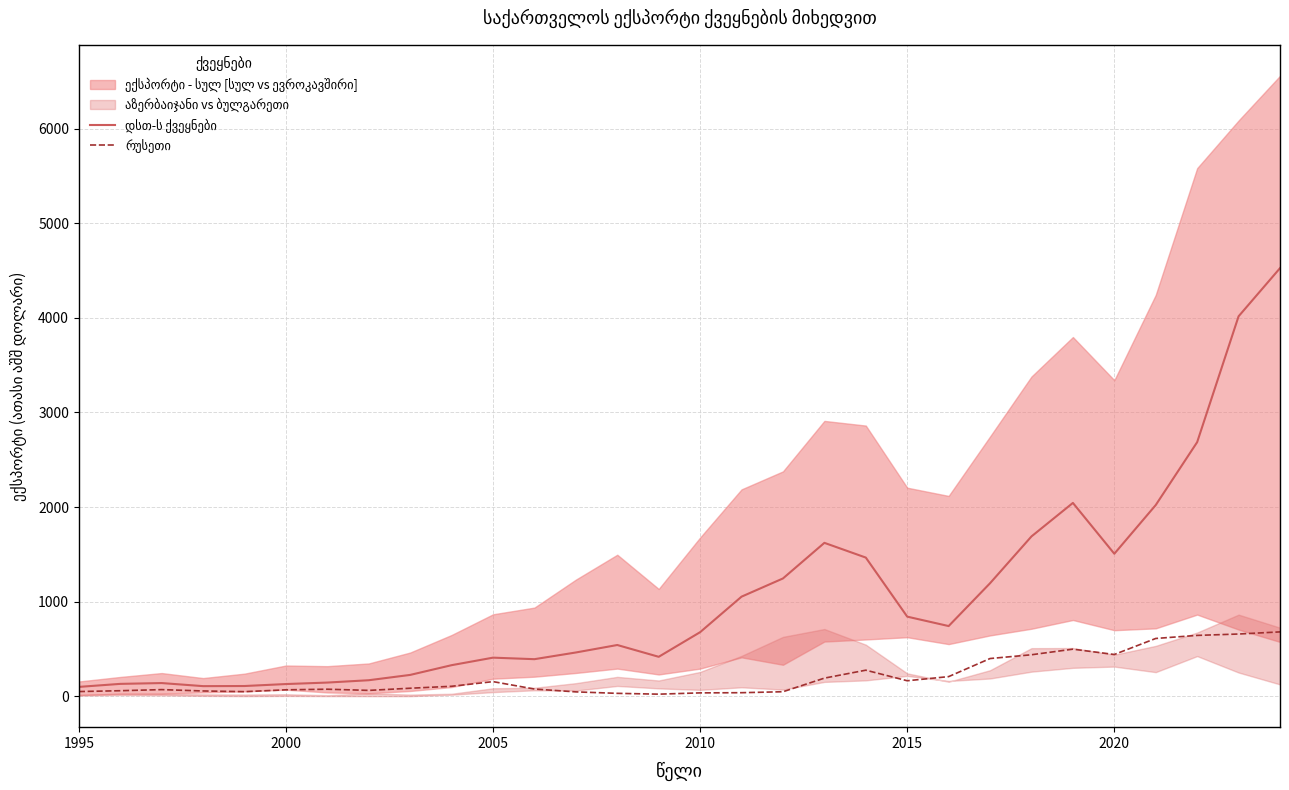

What is the average value of the რუსეთი series?

210.3